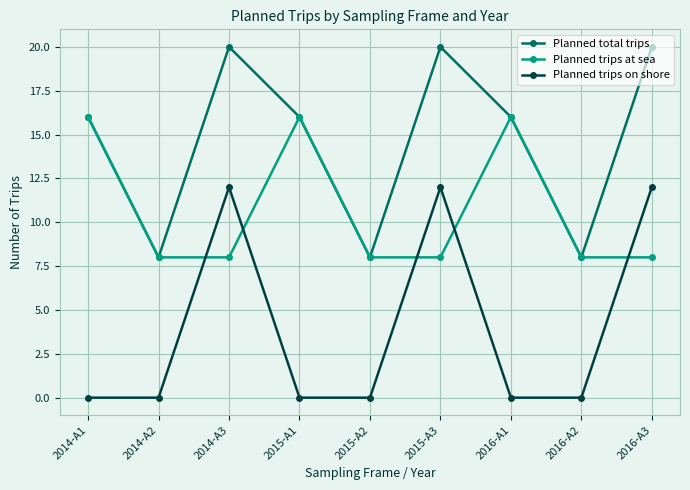

What is the sum of the Planned trips at sea values at 2014-A1 and 2014-A3?

24